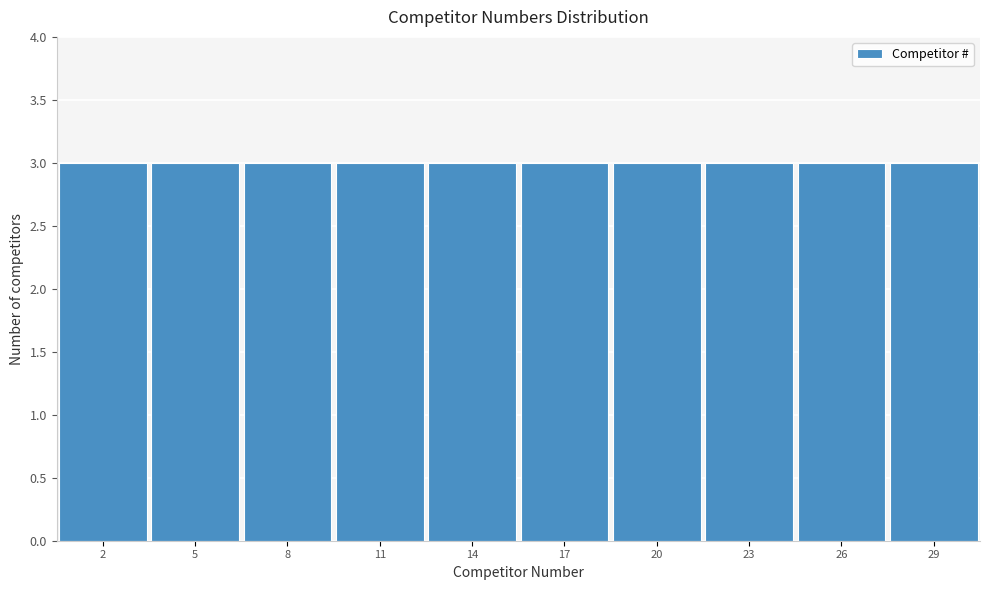

Reading left to right, list every bar in this chart as the range it spans on the x-axis followed by its height. The values are not printed on the chart, so give them approximately, as read against the axis.

0.5 to 3.5: 3
3.5 to 6.5: 3
6.5 to 9.5: 3
9.5 to 12.5: 3
12.5 to 15.5: 3
15.5 to 18.5: 3
18.5 to 21.5: 3
21.5 to 24.5: 3
24.5 to 27.5: 3
27.5 to 30.5: 3